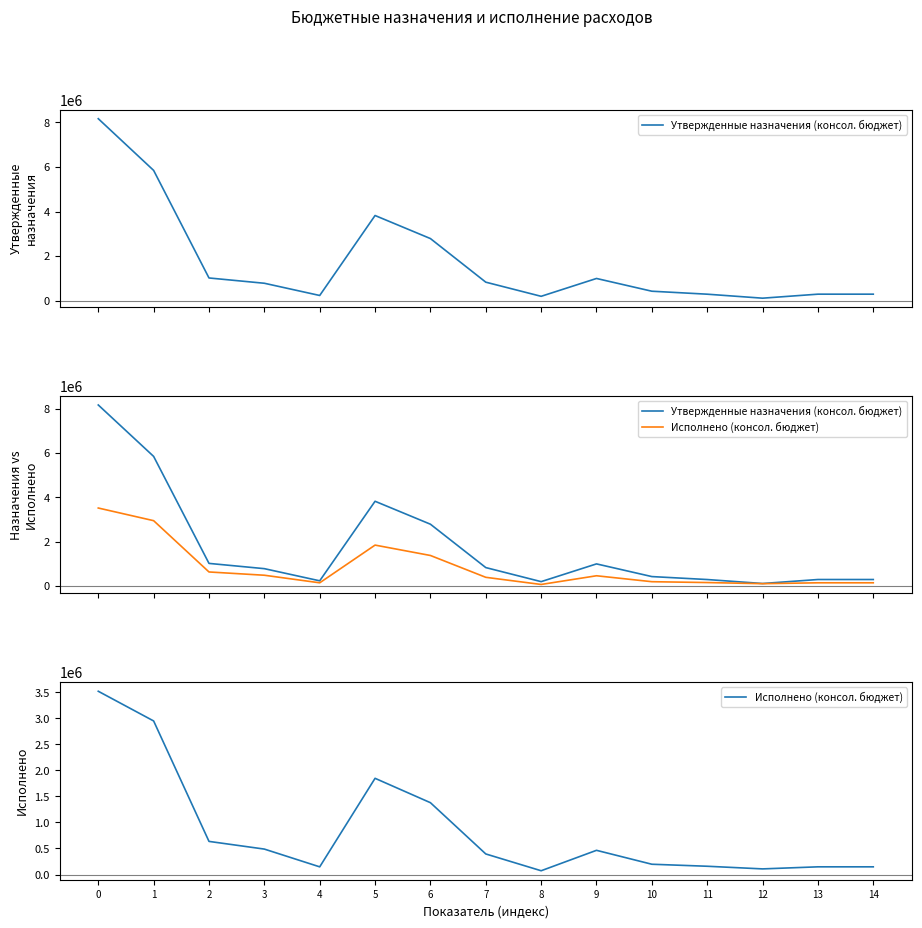

What is the difference between the second highest and minimum values in the Утвержденные назначения (консол. бюджет) series?

5730000.0